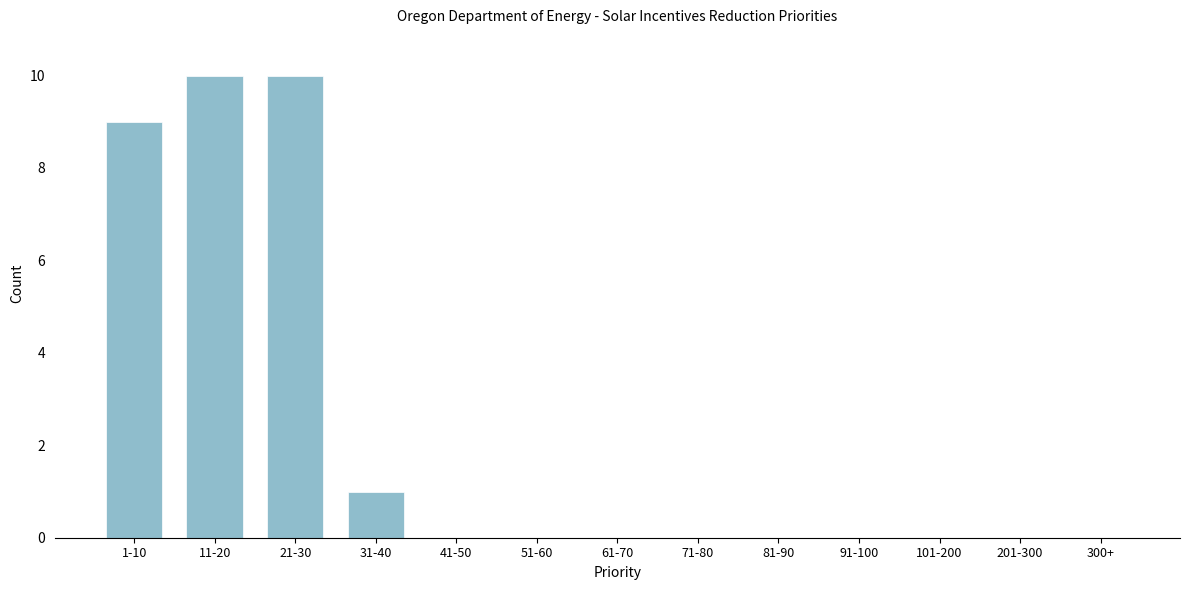

Reading right to left, what are all the values shown in this chart?

300+=0	201-300=0	101-200=0	91-100=0	81-90=0	71-80=0	61-70=0	51-60=0	41-50=0	31-40=1	21-30=10	11-20=10	1-10=9